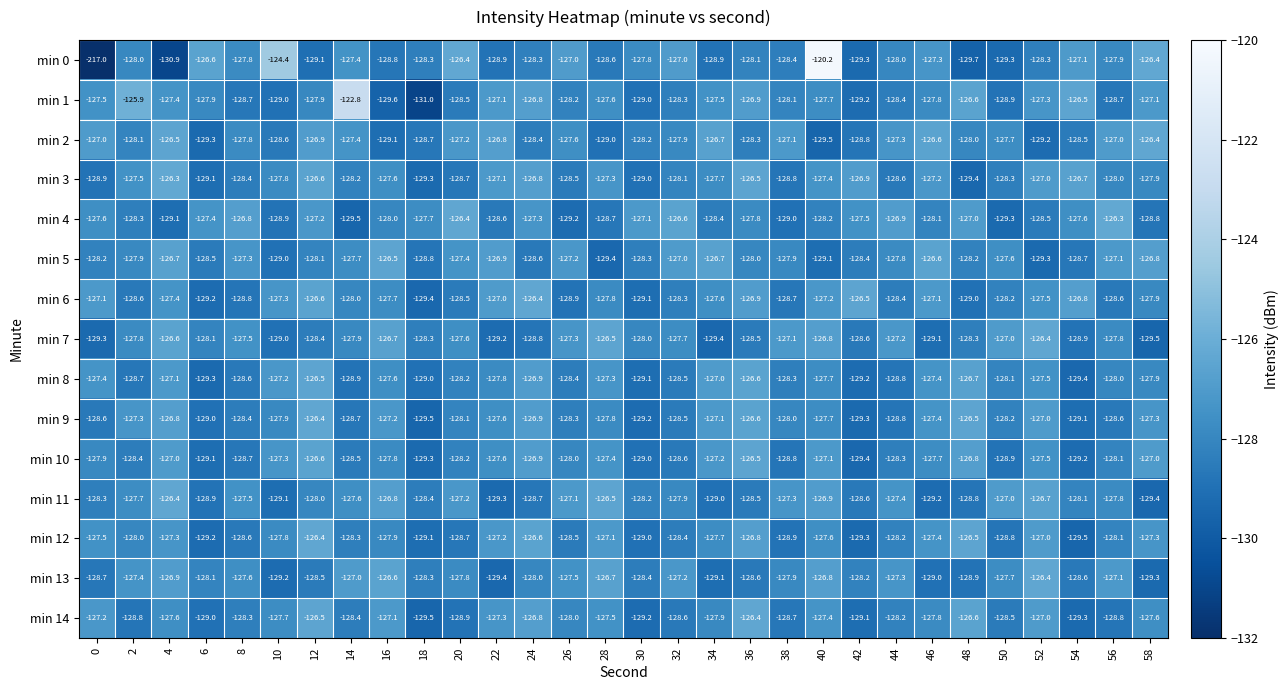

At which label is min 6 closest to -127?

22